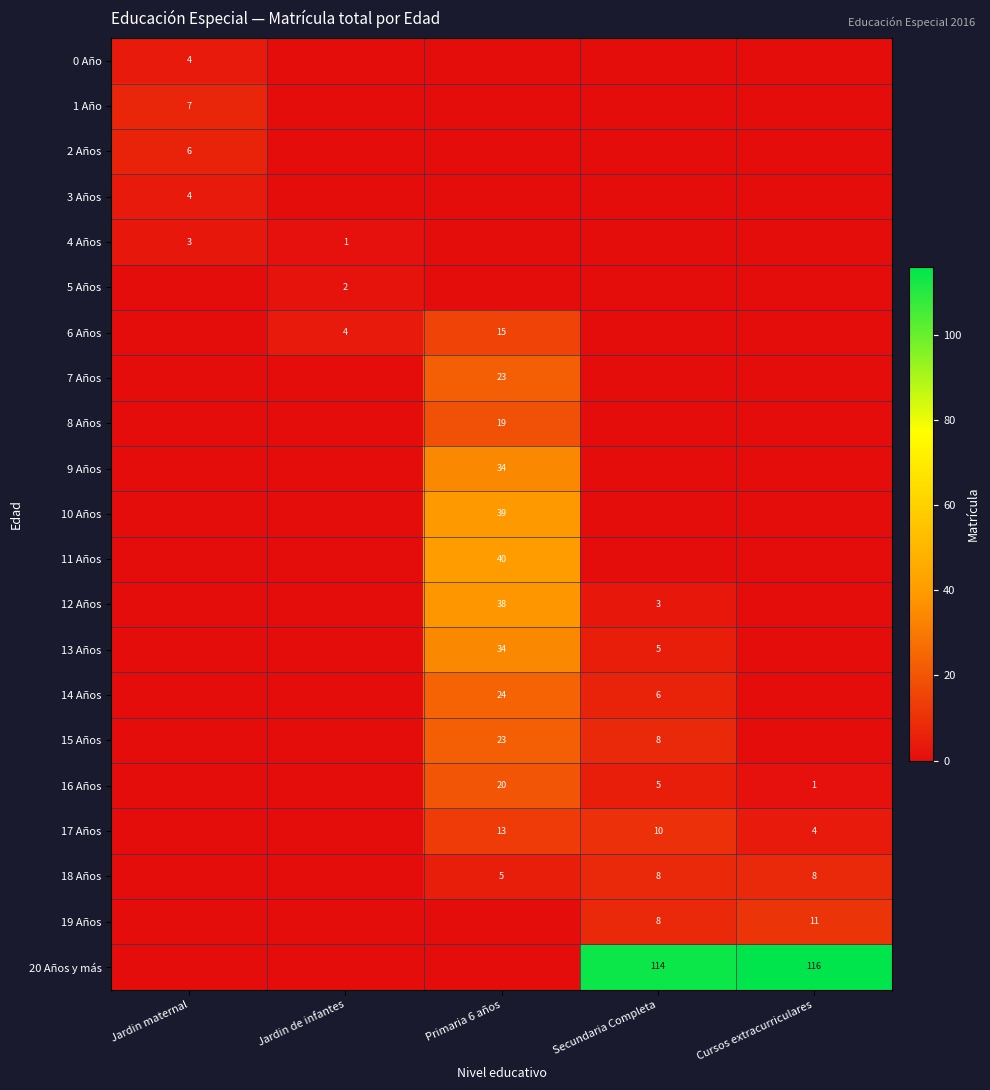

The 19 Años series shows 13 at Secundaria Completa. True or false?

False